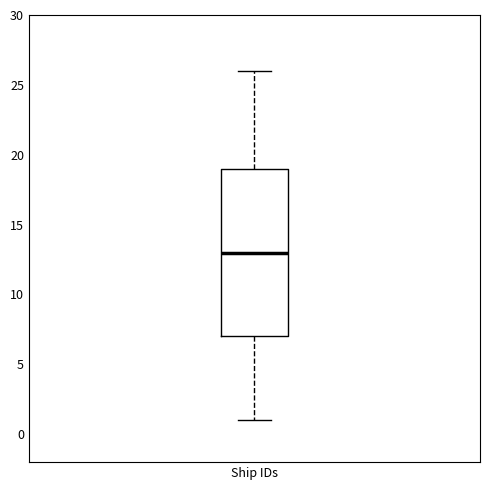

Transcribe this box plot: give where the median line is, the range the box spans, and where the two whiskers end, as read against the y-axis. The values are not printed on the chart, so give them approximately, as read against the axis.

median 13, box 7 to 19, whiskers 1 to 26